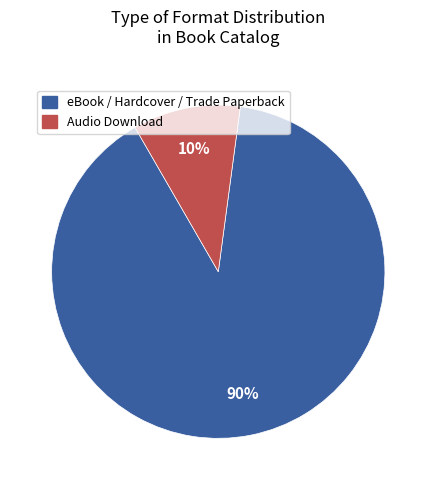

Count the number of slices in the pie.

2